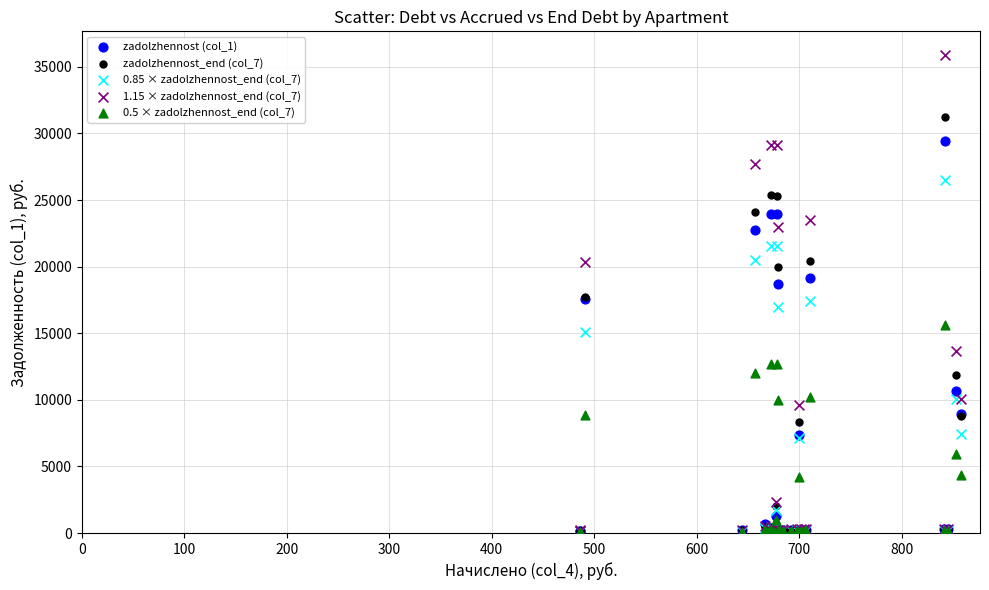

What are all the series names shown in the legend?

zadolzhennost (col_1), zadolzhennost_end (col_7), 0.85 × zadolzhennost_end (col_7), 1.15 × zadolzhennost_end (col_7), 0.5 × zadolzhennost_end (col_7)